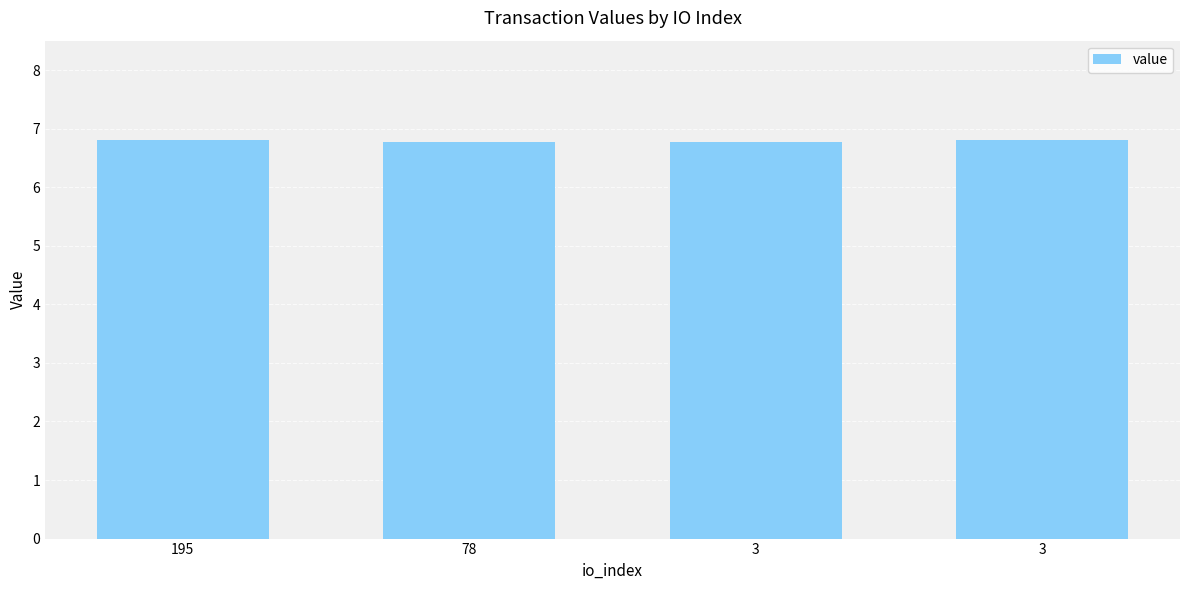

Rank the categories by value from lowest to highest.

78, 3, 195, 3